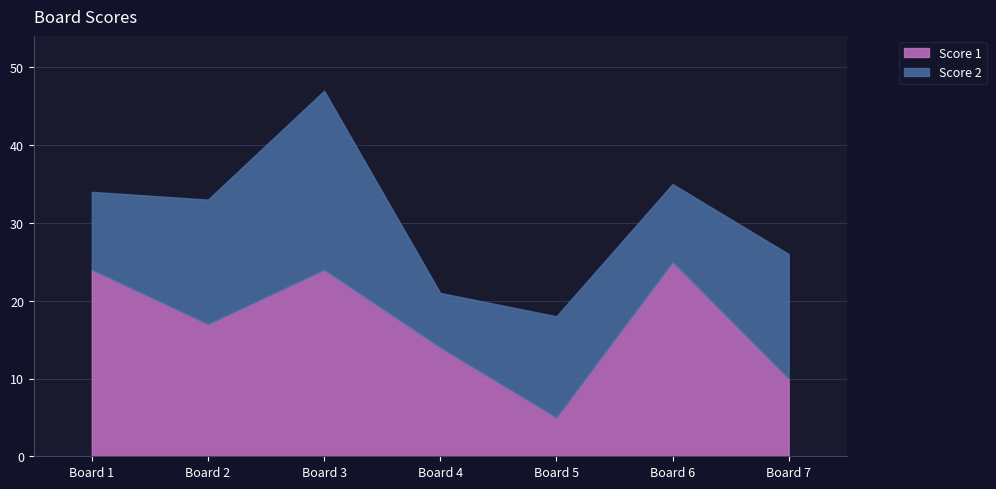

Between Board 6 and Board 5, which is larger?

Board 6